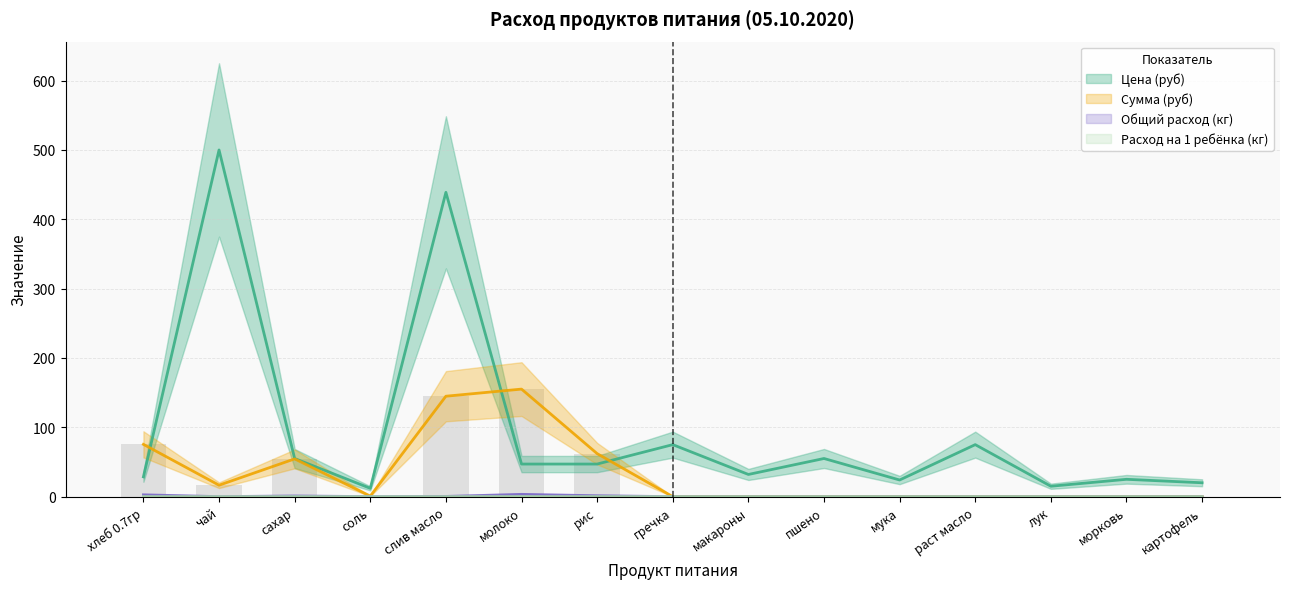

What is the value of the Цена (руб) bar at the 5th from the left?

438.9